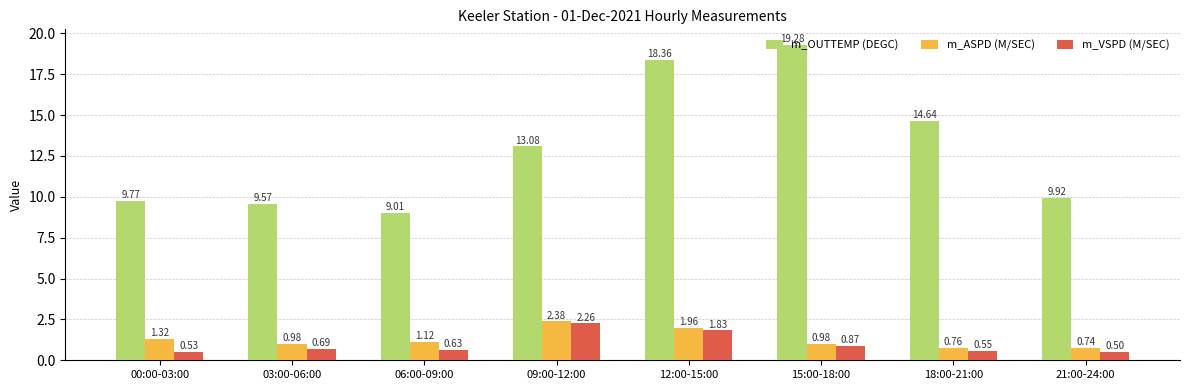

Is the value of m_OUTTEMP (DEGC) at 03:00-06:00 greater than the value of m_VSPD (M/SEC) at 00:00-03:00?

Yes